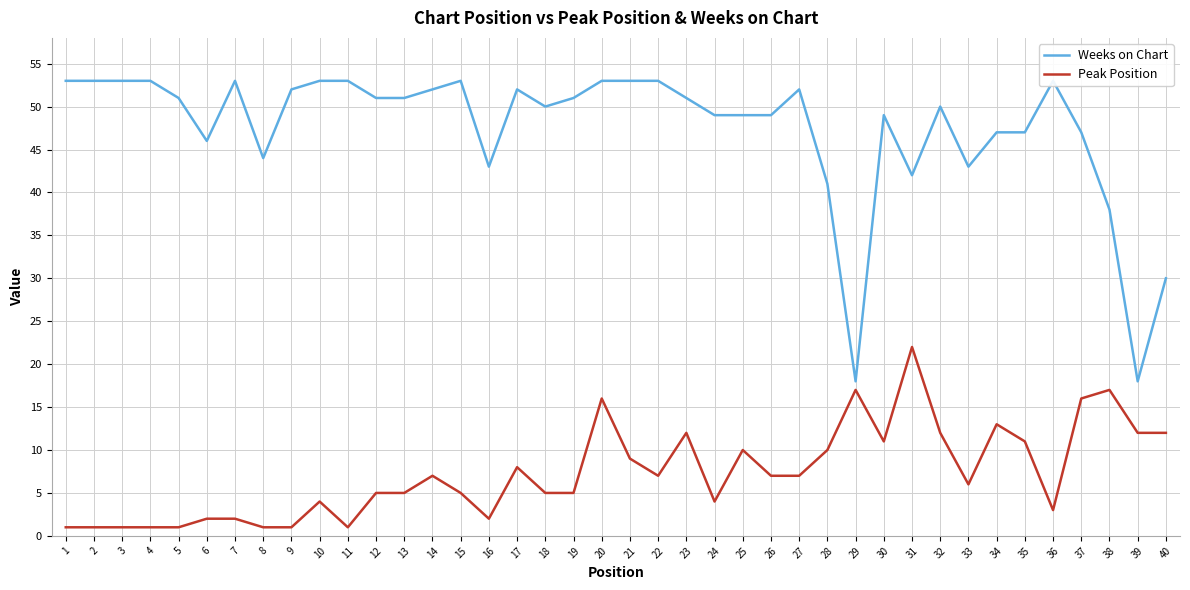

Which series has the widest spread of values?

Weeks on Chart